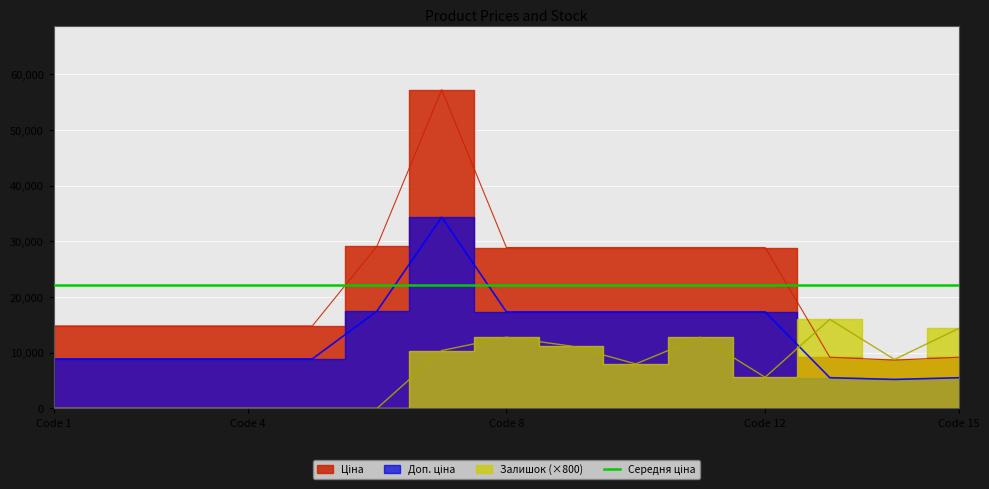

How many lines are shown in the chart?

3